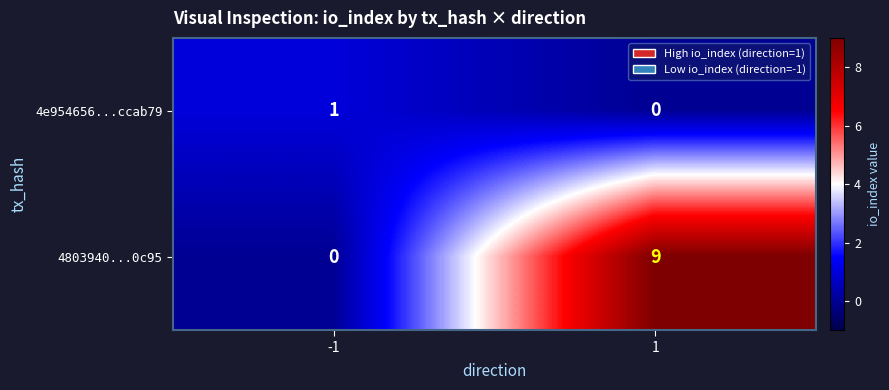

Which series changed the most between -1 and 1?

4803940...0c95